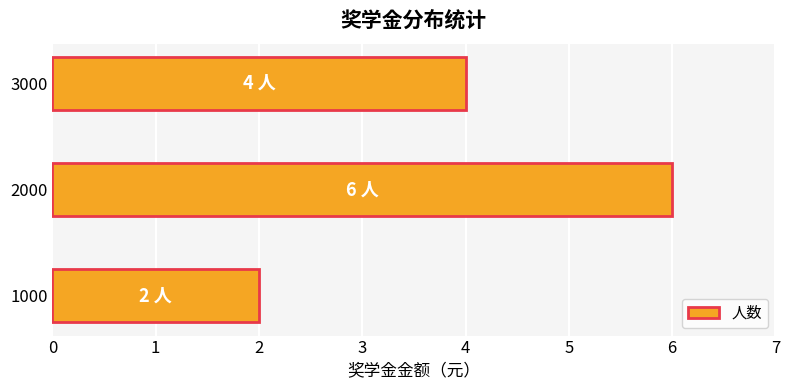

At which label is the value closest to 4?

3000